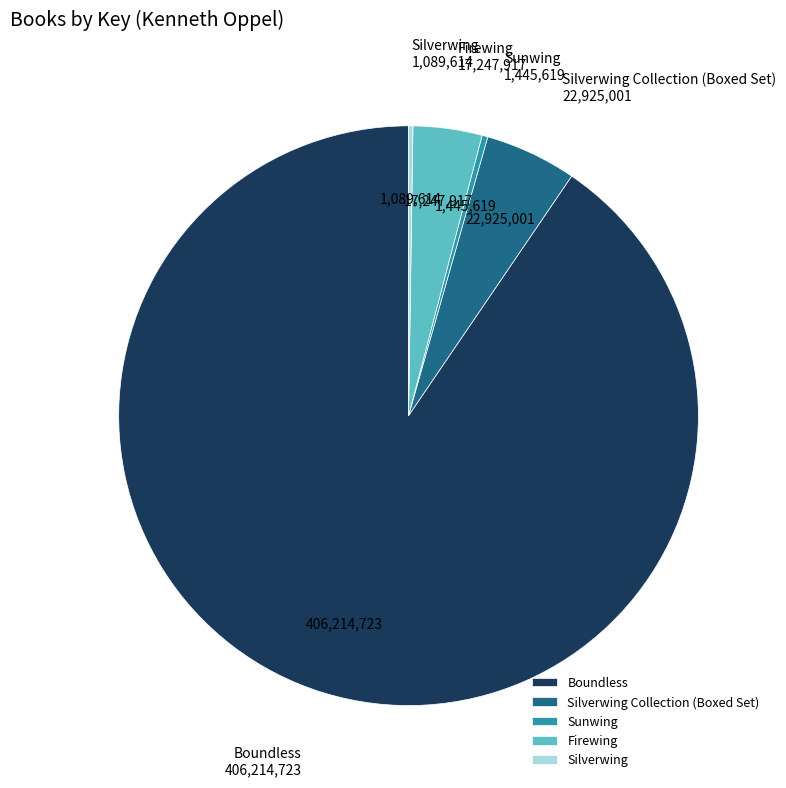

Which slice is the largest?

Boundless